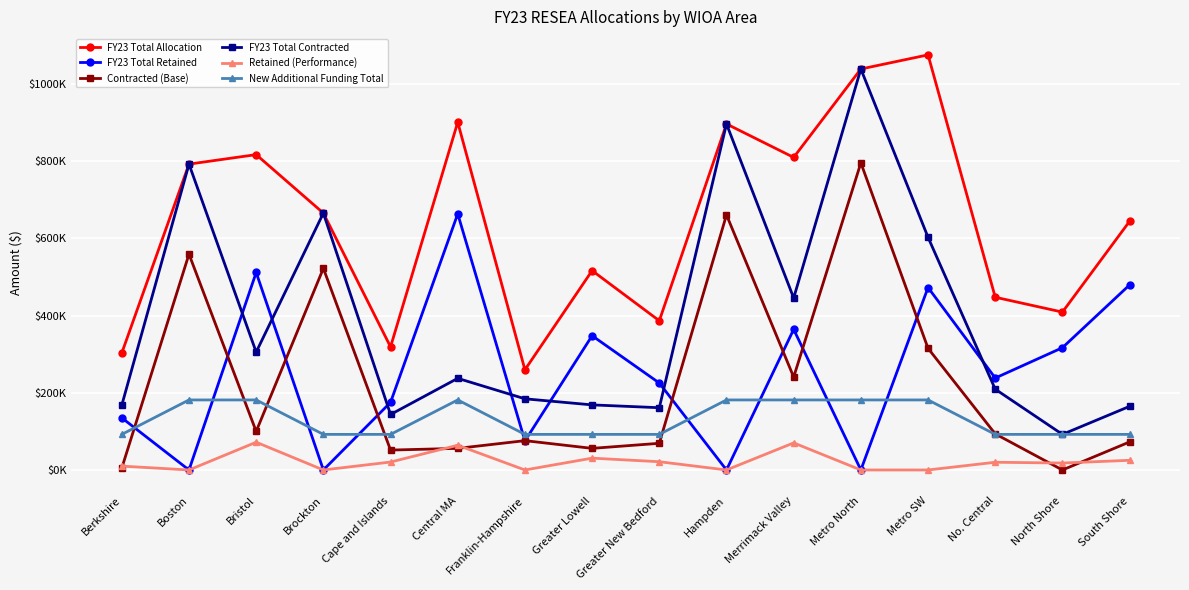

Reading left to right, extract all data points from this chart.

FY23 Total Allocation: Berkshire=303182.8	Boston=792732.8	Bristol=817330.3	Brockton=665747.8	Cape and Islands=319060.9	Central MA=901348.3	Franklin-Hampshire=259692.4	Greater Lowell=516688.2	Greater New Bedford=386762.2	Hampden=896837.3	Merrimack Valley=810135.7	Metro North=1039251.6	Metro SW=1075873.5	No. Central=447702.5	North Shore=409179.8	South Shore=644593.8
FY23 Total Retained: Berkshire=135089.6	Boston=0.0	Bristol=511830.3	Brockton=0.0	Cape and Islands=175255.0	Central MA=663848.3	Franklin-Hampshire=75248.1	Greater Lowell=347999.8	Greater New Bedford=225395.0	Hampden=0.0	Merrimack Valley=364470.7	Metro North=0.0	Metro SW=472888.6	No. Central=238276.1	North Shore=316929.8	South Shore=479693.8
Contracted (Base): Berkshire=5000.0	Boston=559375.1	Bristol=100000.0	Brockton=522581.5	Cape and Islands=51555.9	Central MA=56000.0	Franklin-Hampshire=76000.0	Greater Lowell=56002.1	Greater New Bedford=69117.2	Hampden=661143.5	Merrimack Valley=240764.0	Metro North=795957.0	Metro SW=315259.1	No. Central=93547.1	North Shore=0.0	South Shore=72650.0
FY23 Total Contracted: Berkshire=168093.2	Boston=792732.8	Bristol=305500.0	Brockton=665747.8	Cape and Islands=143805.9	Central MA=237500.0	Franklin-Hampshire=184444.2	Greater Lowell=168688.4	Greater New Bedford=161367.2	Hampden=896837.3	Merrimack Valley=445665.0	Metro North=1039251.6	Metro SW=602984.9	No. Central=209426.4	North Shore=92250.0	South Shore=164900.0
Retained (Performance): Berkshire=10000.0	Boston=0.0	Bristol=71940.3	Brockton=0.0	Cape and Islands=20587.3	Central MA=64095.8	Franklin-Hampshire=0.0	Greater Lowell=30654.4	Greater New Bedford=21389.3	Hampden=0.0	Merrimack Valley=70203.2	Metro North=0.0	Metro SW=0.0	No. Central=20000.0	North Shore=17972.4	South Shore=25050.2
New Additional Funding Total: Berkshire=92250.0	Boston=181500.0	Bristol=181500.0	Brockton=92250.0	Cape and Islands=92250.0	Central MA=181500.0	Franklin-Hampshire=92250.0	Greater Lowell=92250.0	Greater New Bedford=92250.0	Hampden=181500.0	Merrimack Valley=181500.0	Metro North=181500.0	Metro SW=181500.0	No. Central=92250.0	North Shore=92250.0	South Shore=92250.0